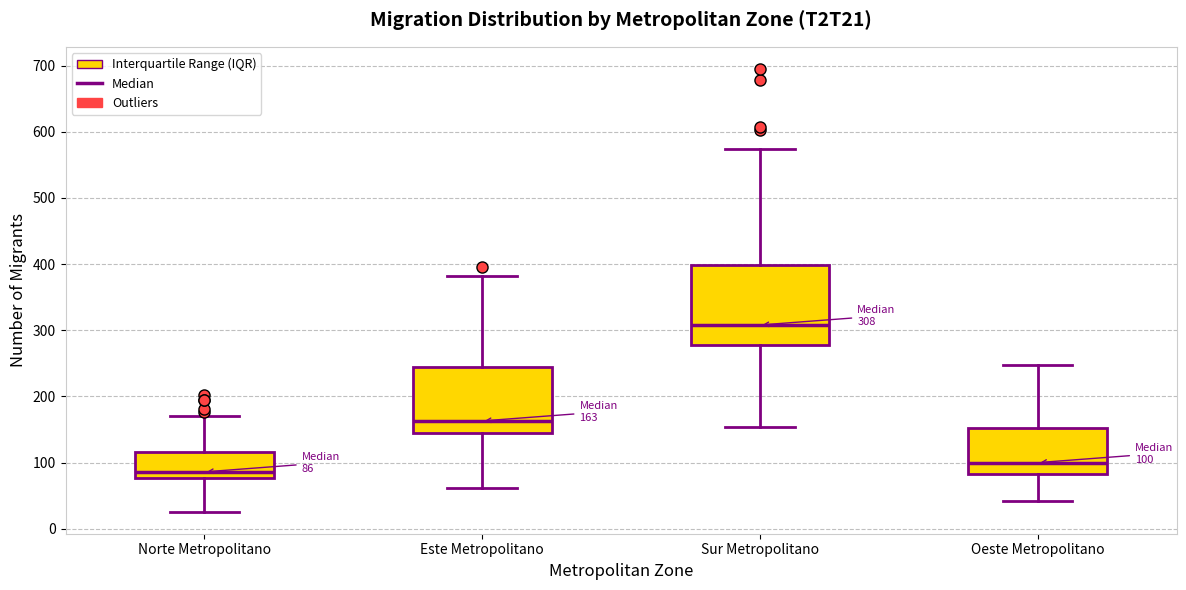

Which box's median line is the lowest?

Norte Metropolitano